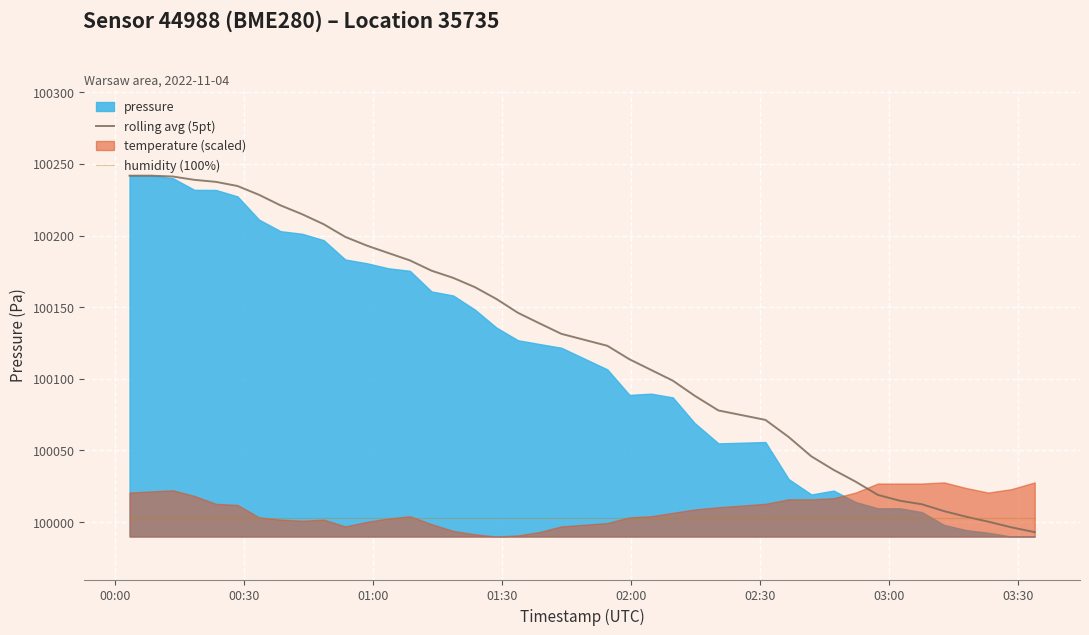

Is the value of rolling avg (5pt) at 39 greater than the value of humidity (100%) at 26?

No